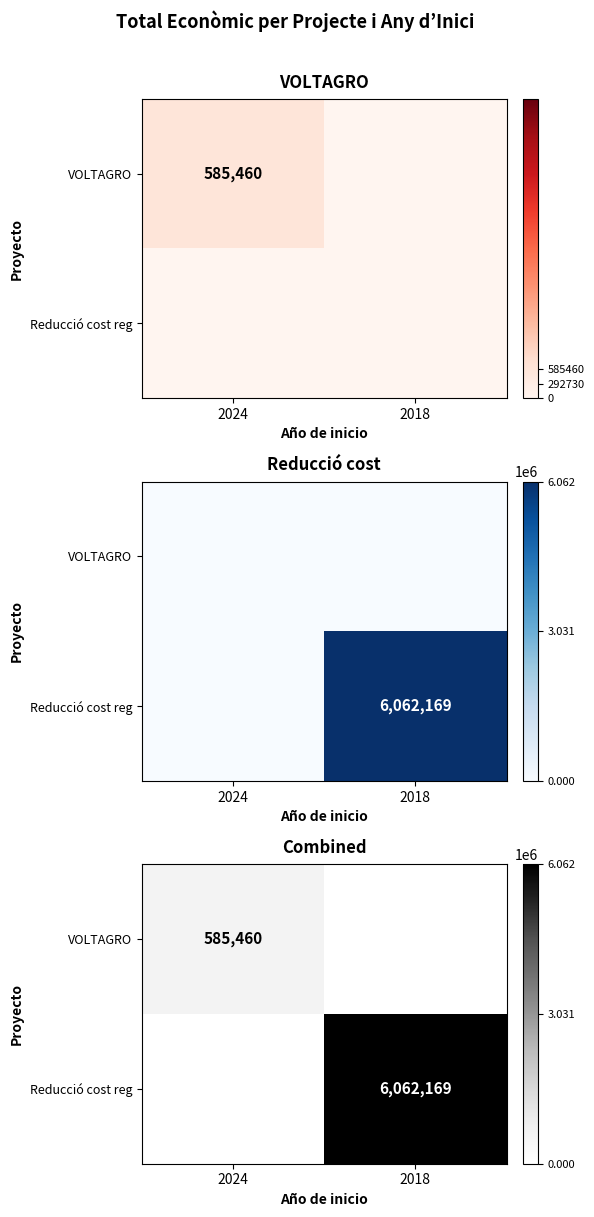

Which series has the widest spread of values?

Reducció cost reg